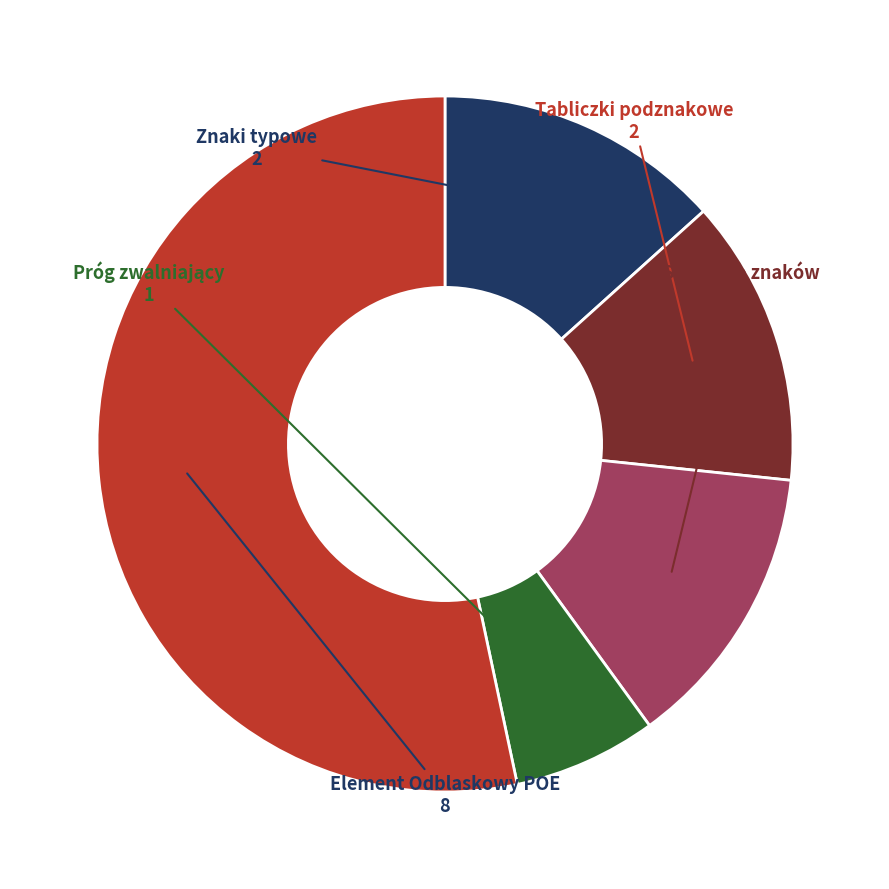

Is there any slice that represents more than half of the pie?

Yes